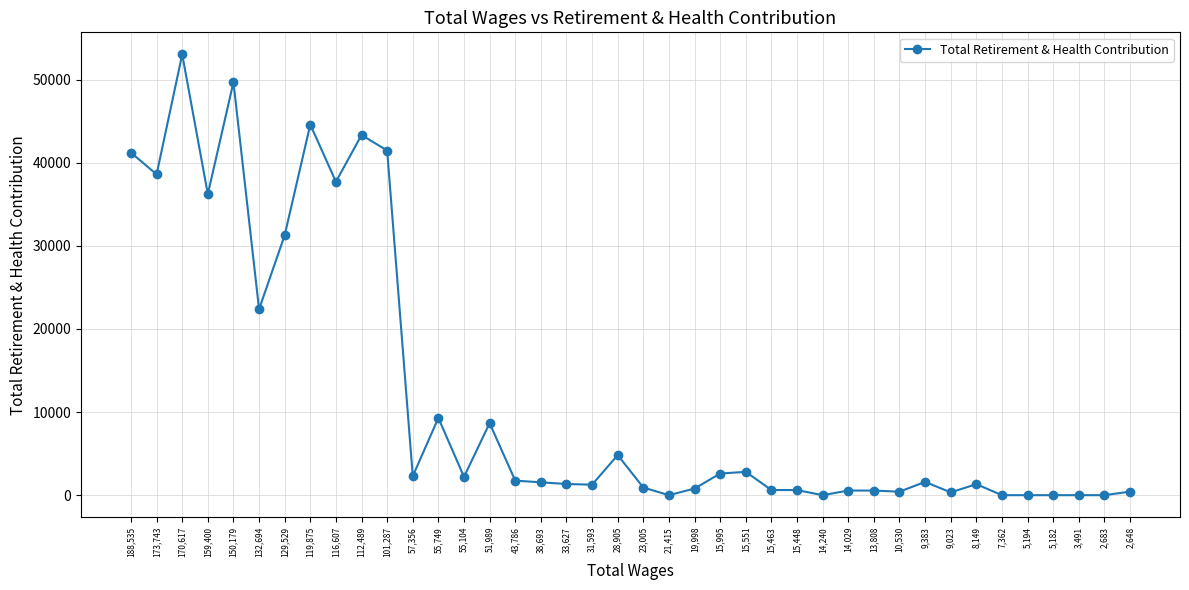

True or false: the data shows 43344 at 112,489.

True